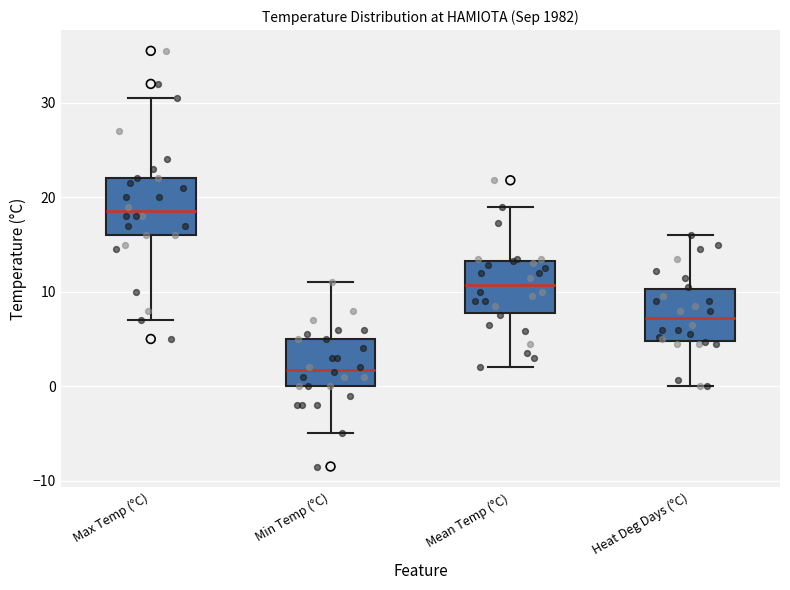

Reading left to right, transcribe this box plot: for each box, give where its median line is, the range the box spans, and where its two whiskers end, as read against the y-axis. The values are not printed on the chart, so give them approximately, as read against the axis.

Max Temp (°C): median 19, box 16 to 22, whiskers 7 to 31
Min Temp (°C): median 2, box 0 to 5, whiskers -5 to 11
Mean Temp (°C): median 11, box 8 to 13, whiskers 2 to 19
Heat Deg Days (°C): median 7, box 5 to 10, whiskers 0 to 16